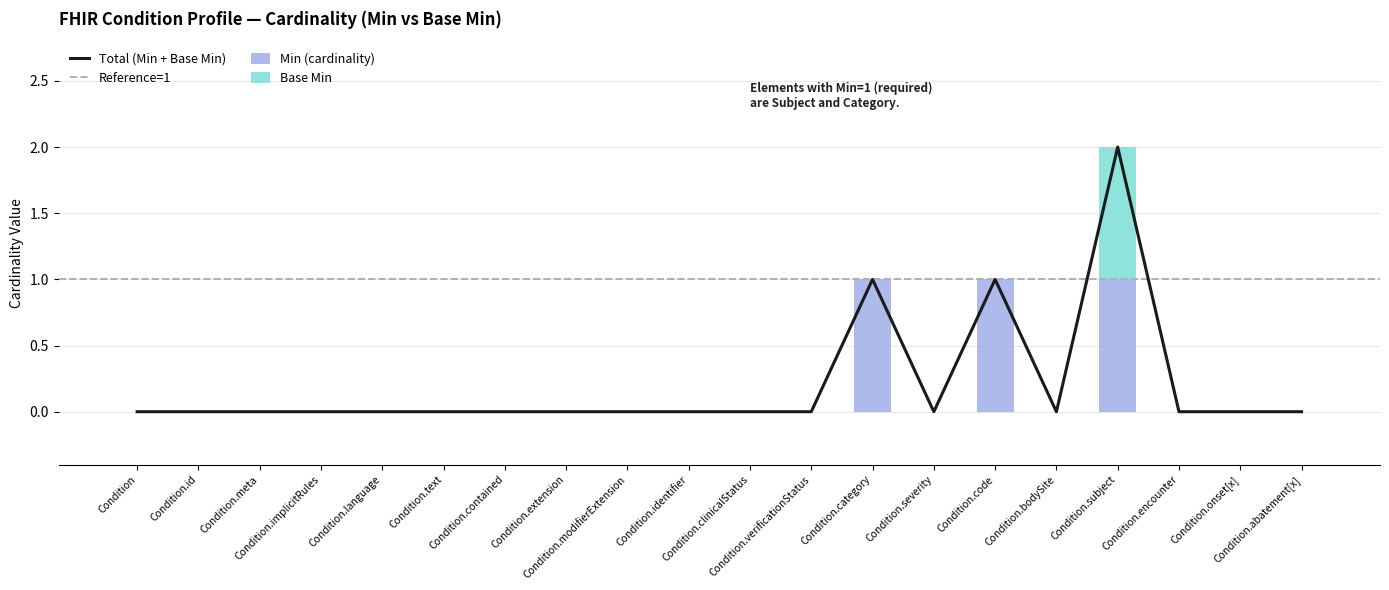

Reading left to right, transcribe all the data shown in this chart.

Min (cardinality): 0	0	0	0	0	0	0	0	0	0	0	0	1	0	1	0	1	0	0	0
Base Min: 0	0	0	0	0	0	0	0	0	0	0	0	0	0	0	0	1	0	0	0